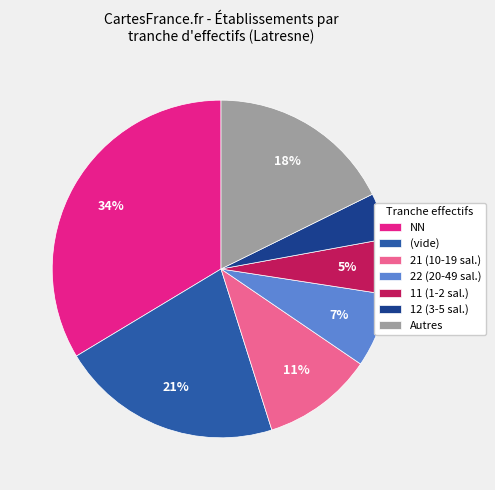

To the nearest percent, what is the average slice percentage?

14%